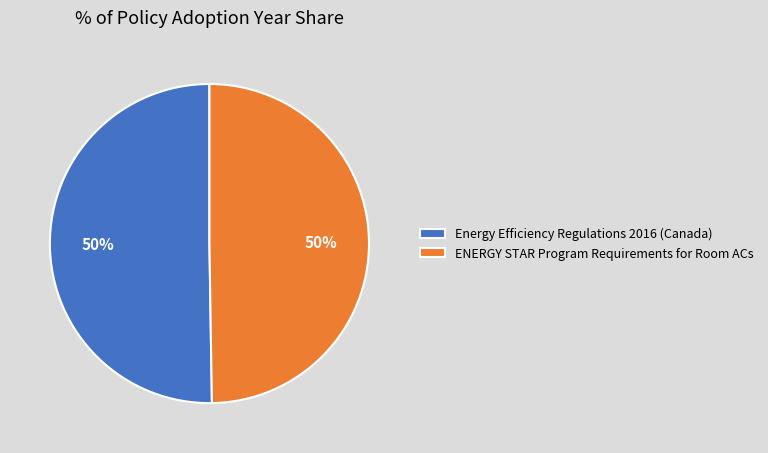

To the nearest percent, what is the combined percentage of Energy Efficiency Regulations 2016 (Canada) and ENERGY STAR Program Requirements for Room ACs?

100%